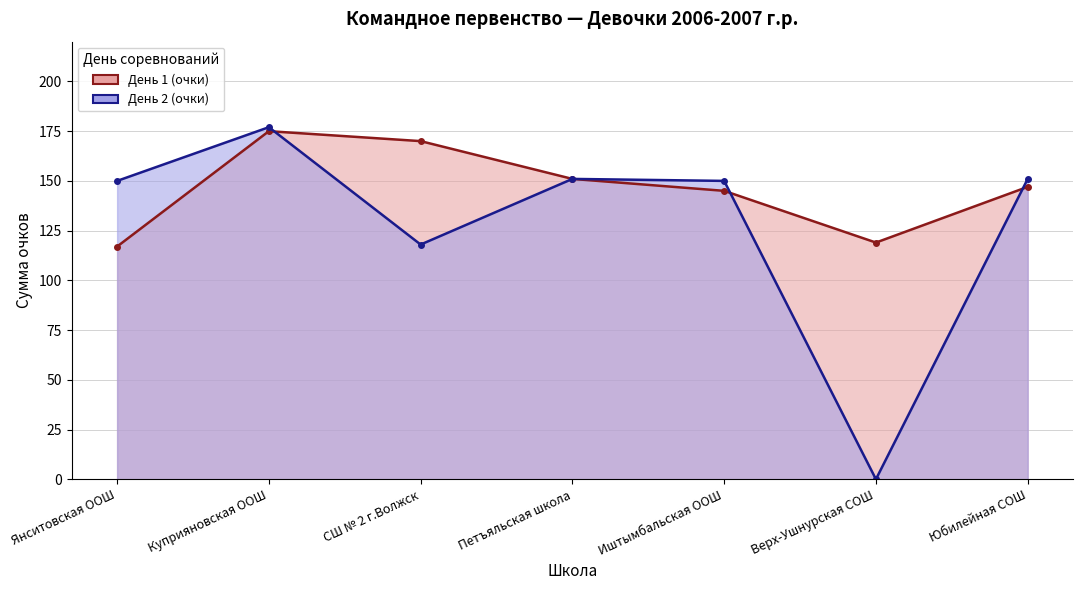

Rank the categories by День 1 (очки) value from highest to lowest.

Куприяновская ООШ, СШ № 2 г.Волжск, Петъяльская школа, Юбилейная СОШ, Иштымбальская ООШ, Верх-Ушнурская СОШ, Янситовская ООШ